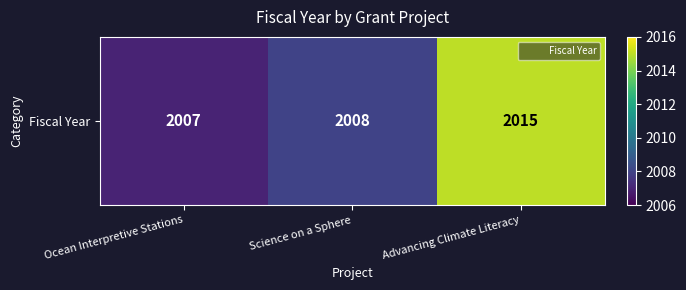

How many data points does each series have?

3